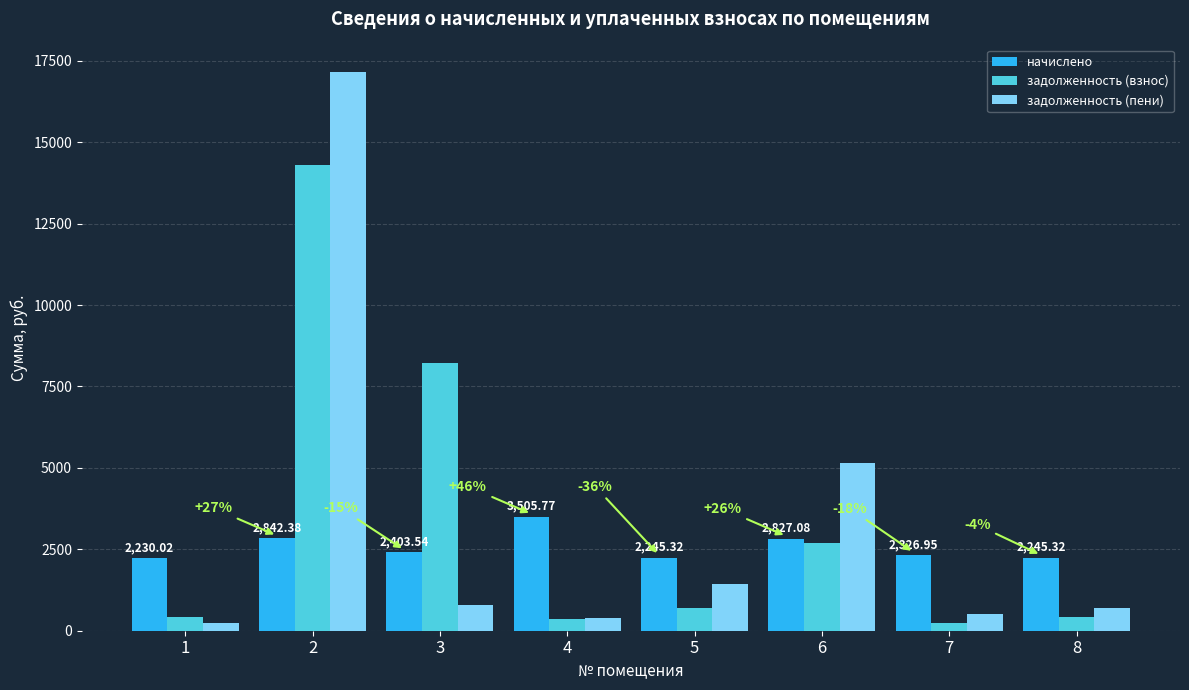

Is the value of задолженность (пени) at 5 greater than the value of начислено at 6?

No